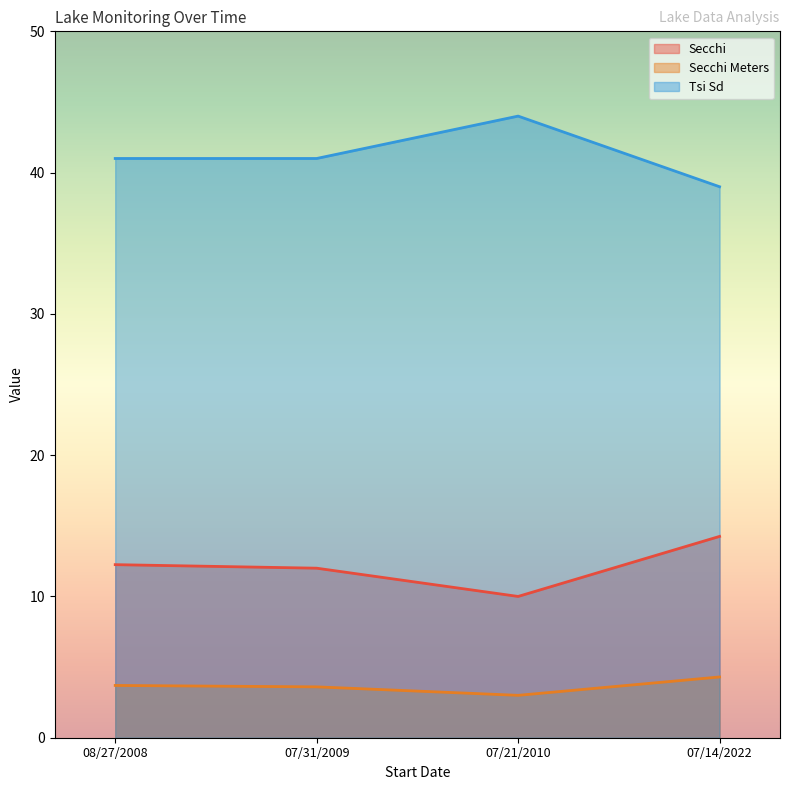

True or false: Tsi Sd has more than 0 interior local peaks.

True